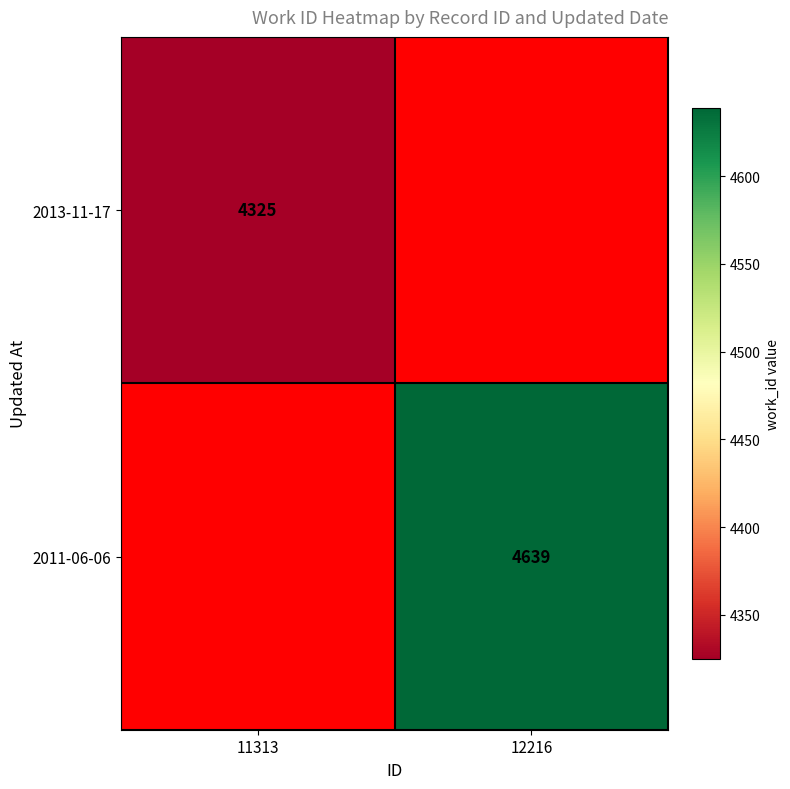

How many categories are shown in the chart?

2